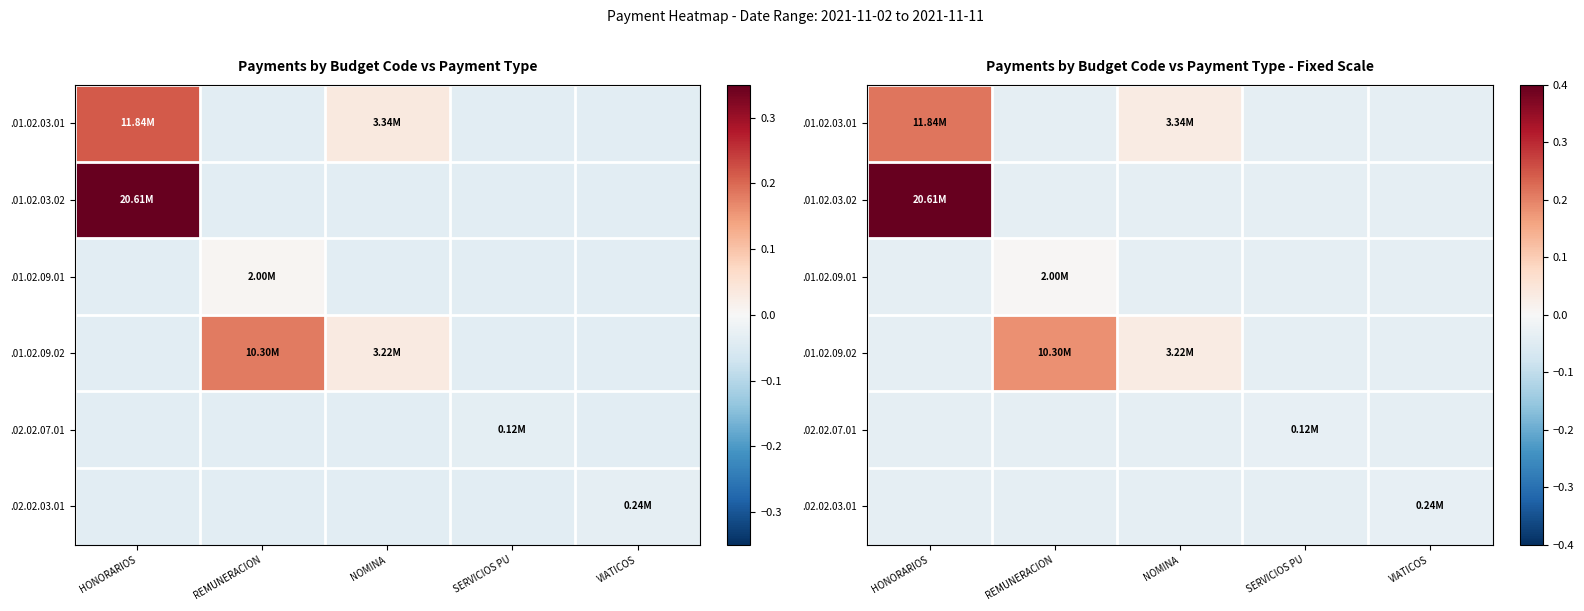

At which category is the sum across all series the highest?

HONORARIOS